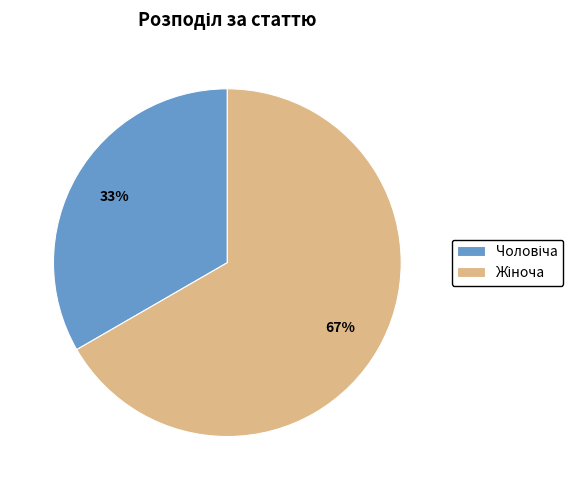

To the nearest percent, what is the average slice percentage?

50%